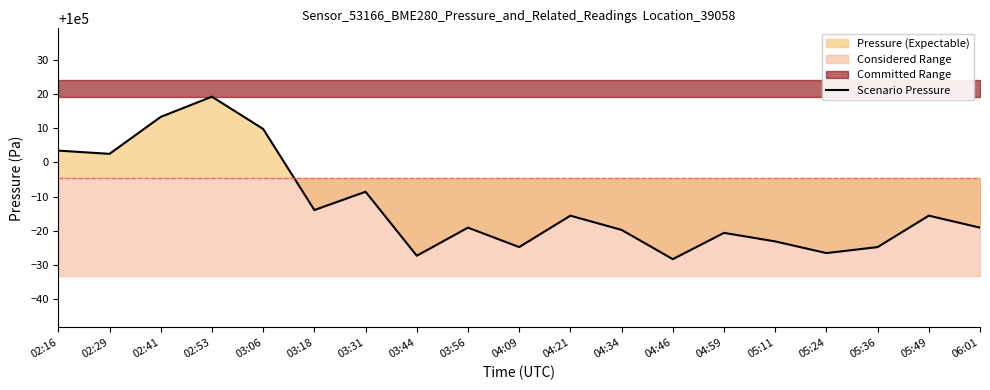

What is the approximate value at 03:31?

99991.4